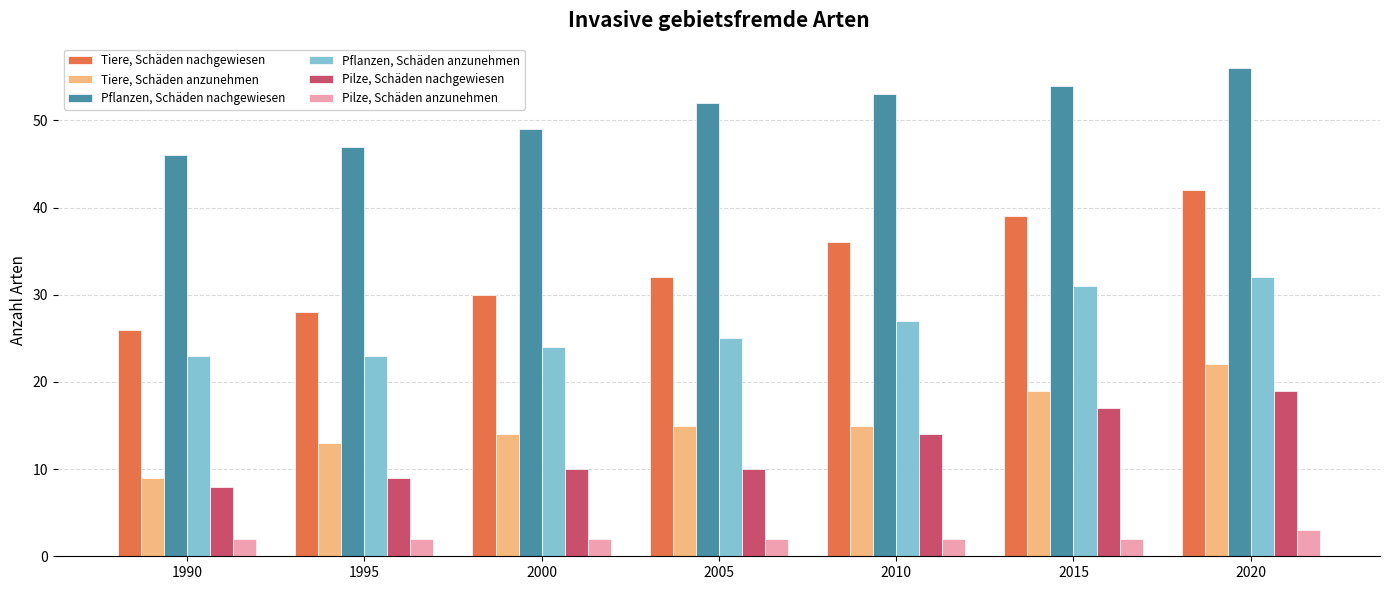

What is the value of the Tiere, Schäden anzunehmen bar at the 2nd from the left?

13